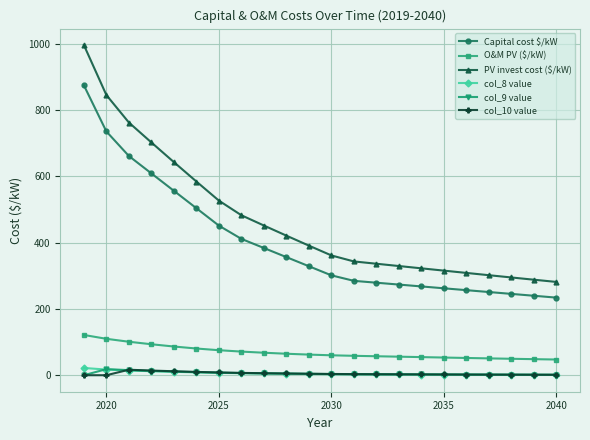

True or false: col_9 value and PV invest cost ($/kW) intersect in this chart.

False